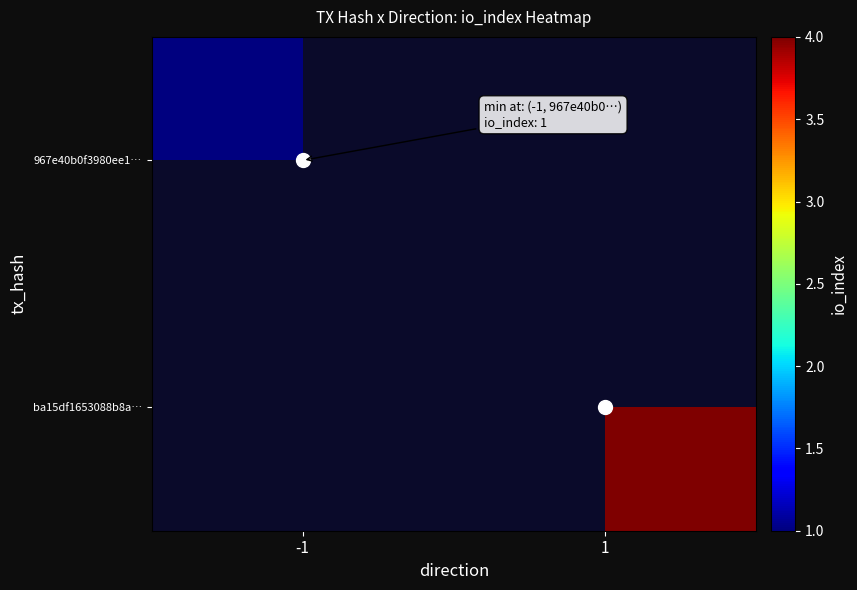

Between -1 and 1, which is larger?

-1